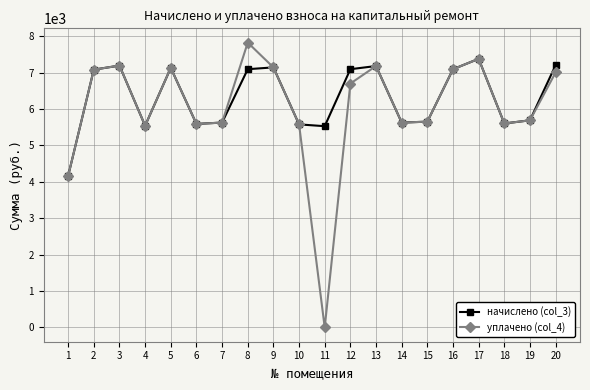

List the series in order of their peak value, lowest first.

начислено (col_3), уплачено (col_4)